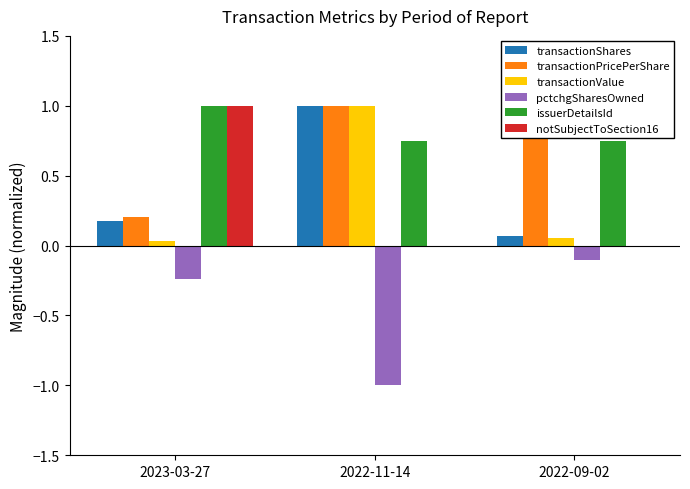

What is the maximum value shown in the chart?

1.0